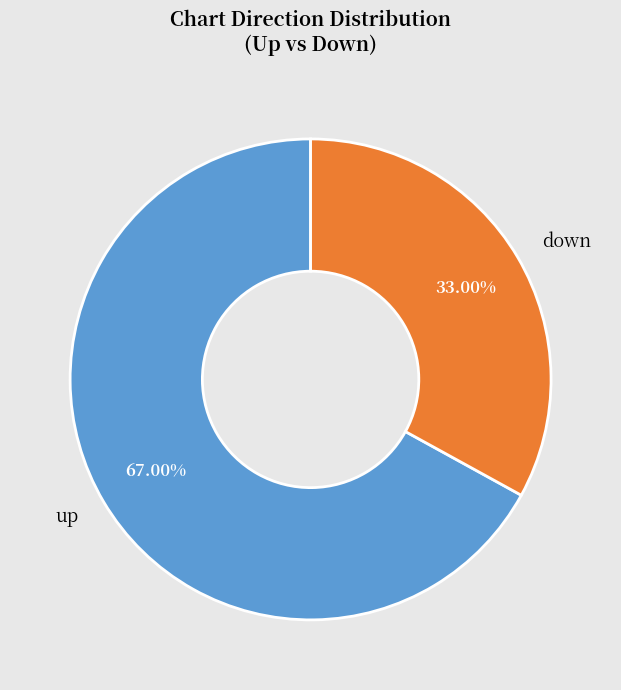

How many slices are in this pie chart?

2